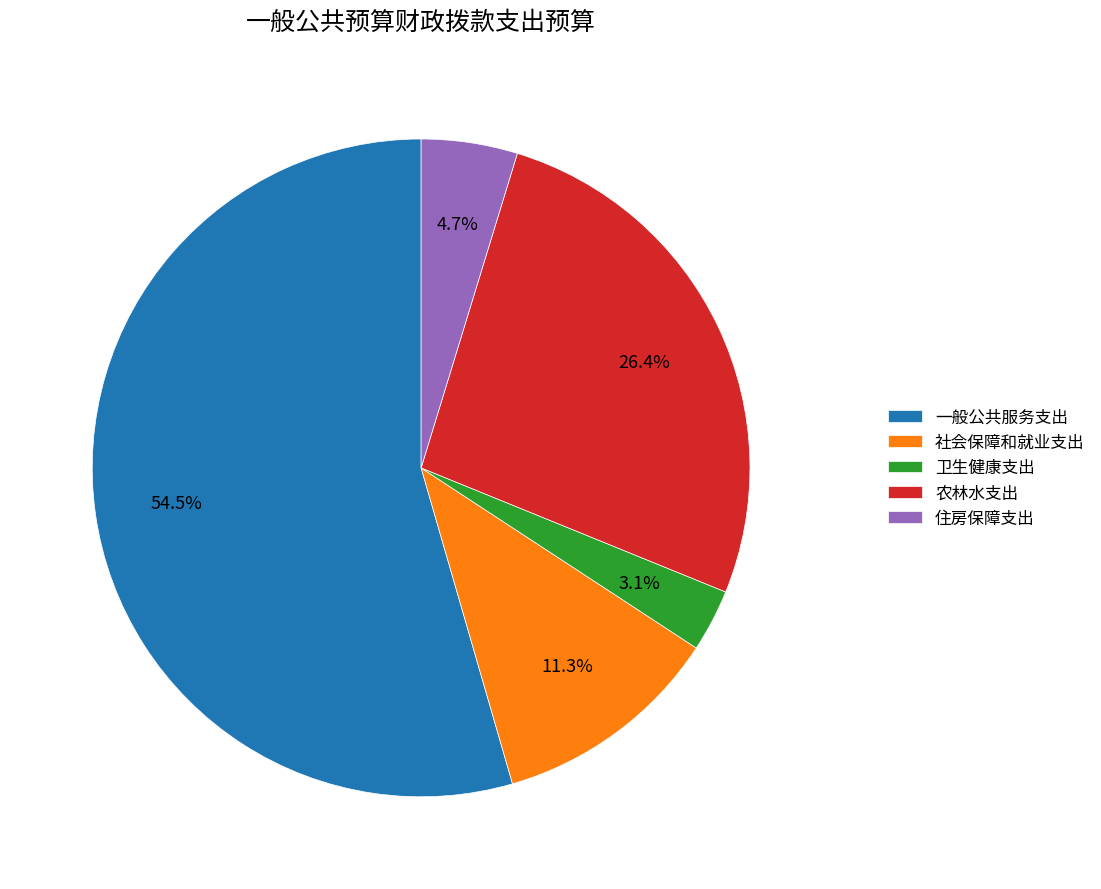

Which has a higher value, 农林水支出 or 卫生健康支出?

农林水支出